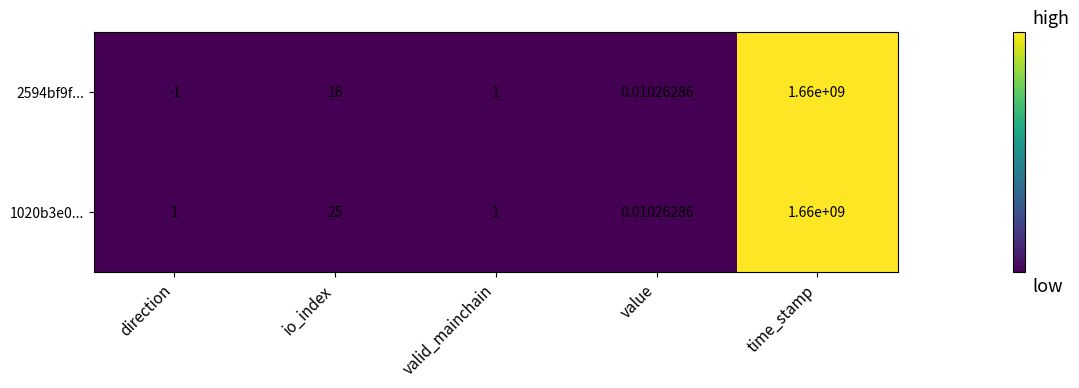

At which category is the sum across all series the highest?

time_stamp